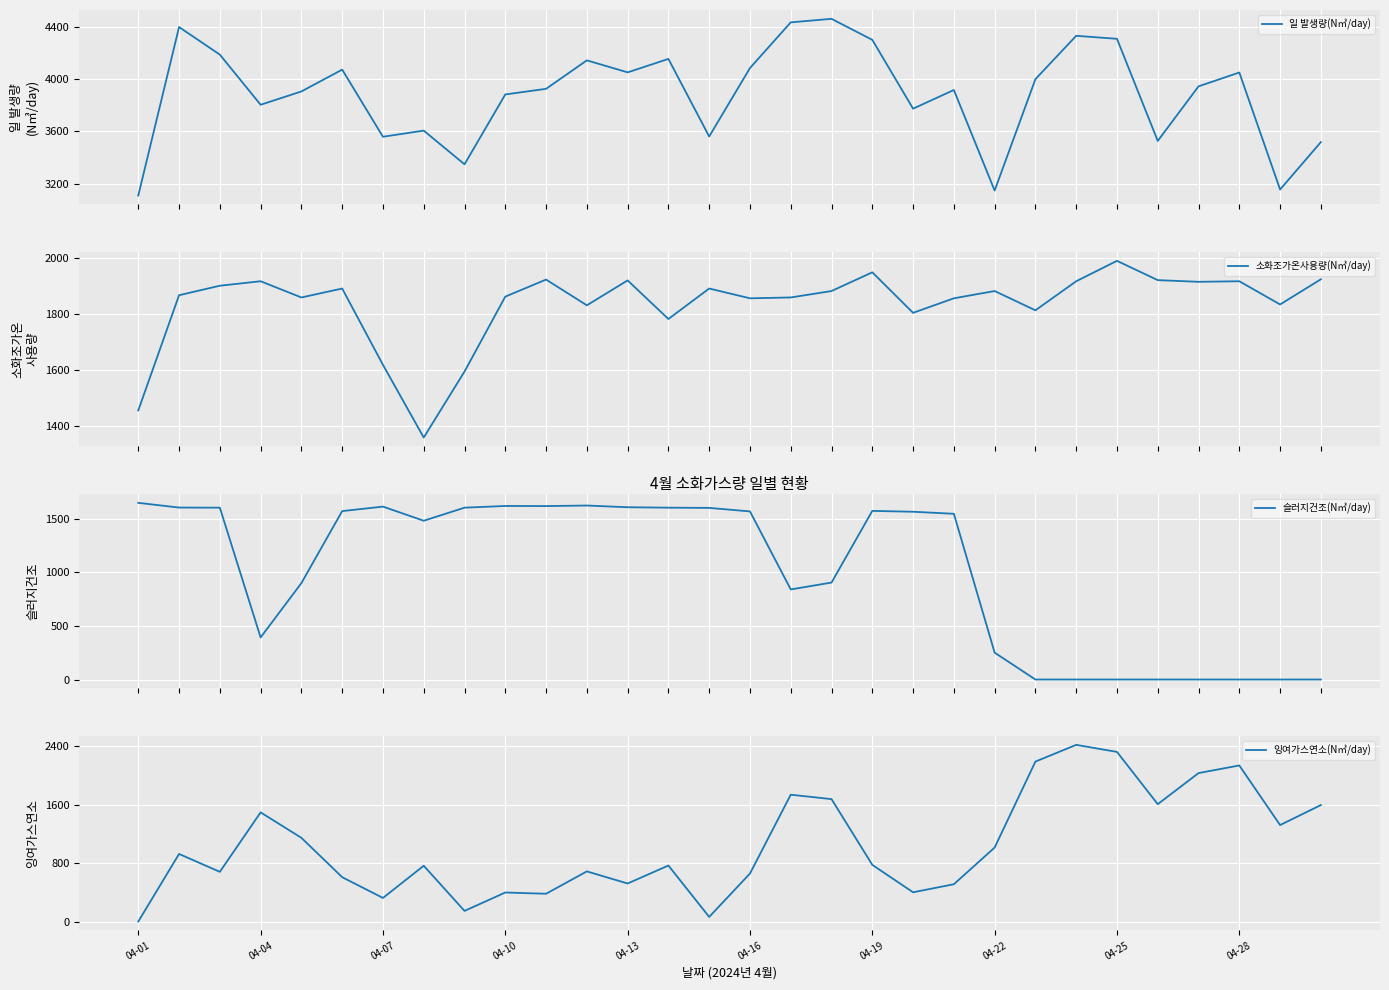

What is the value of the 소화조가온사용량(N㎥/day) point at the 20th from the left?

1804